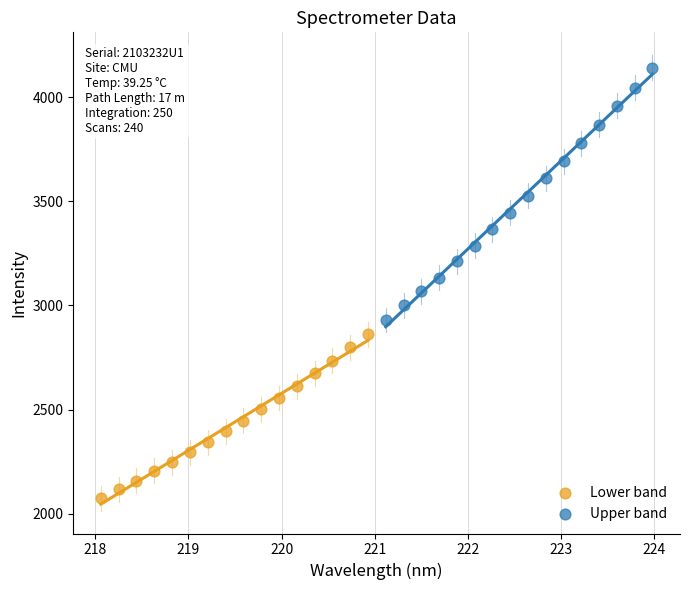

What are all the series names shown in the legend?

Lower band, Upper band